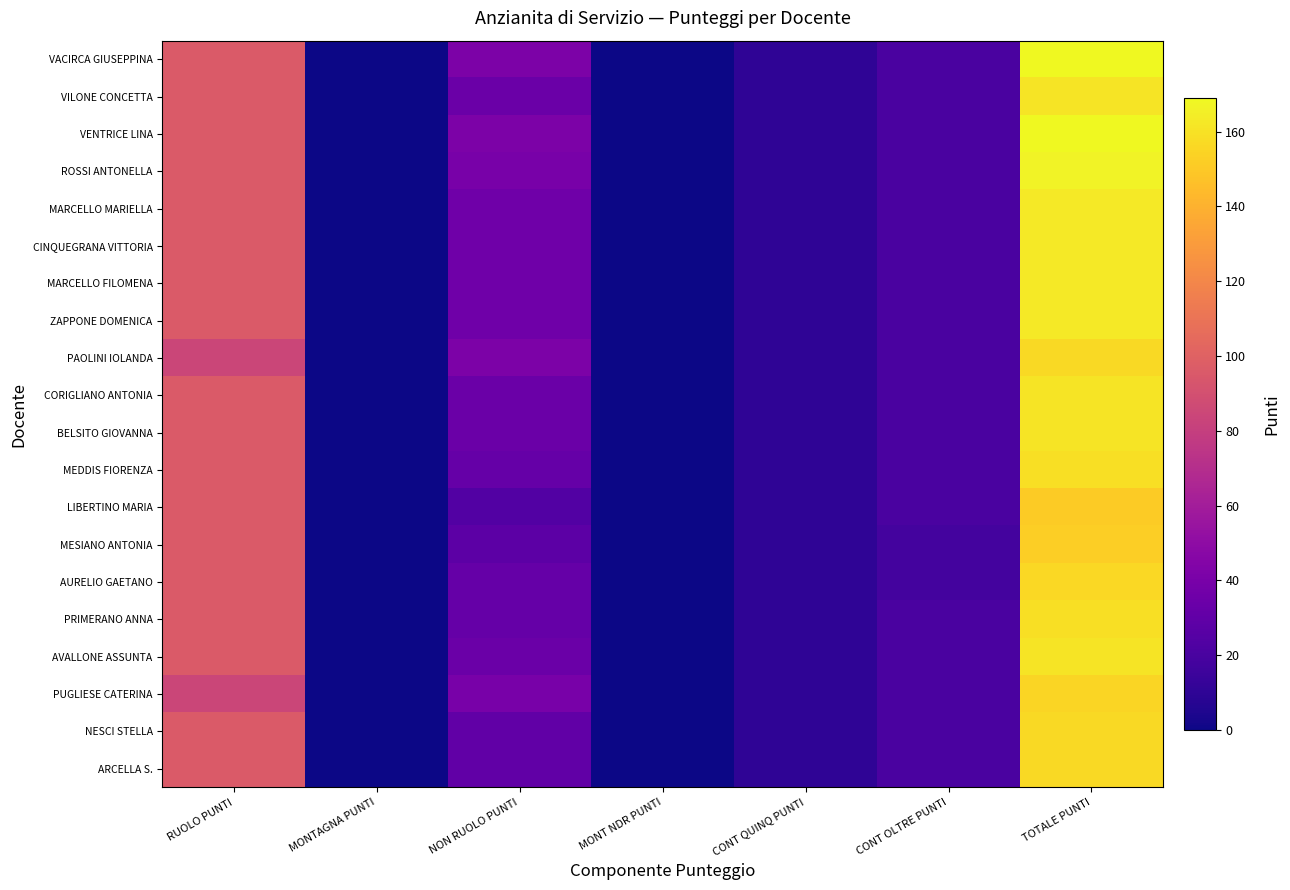

What is the difference between the highest and lowest values at CONT OLTRE PUNTI?

3